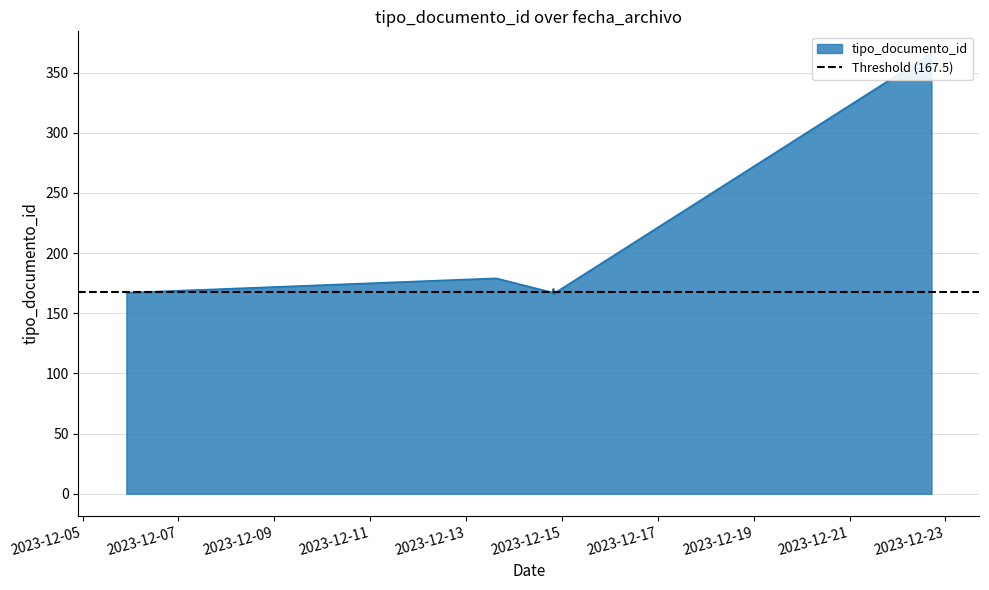

Does the chart have visible grid lines?

Yes